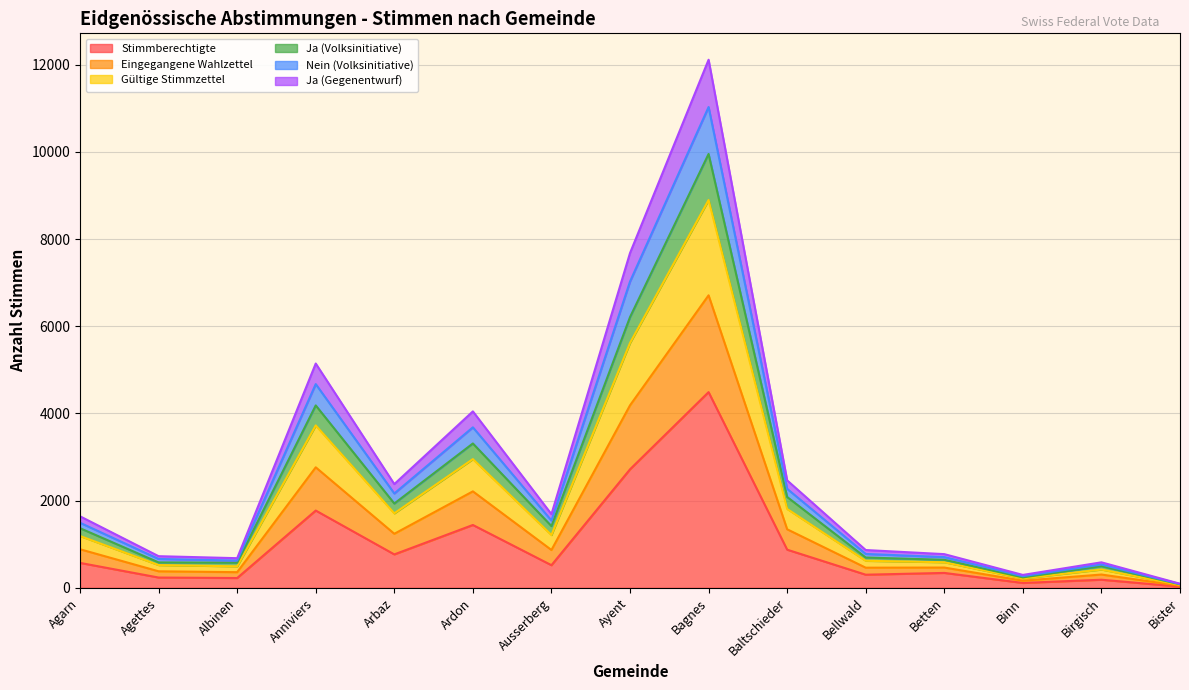

Which category has the highest value in the Stimmberechtigte series?

Bagnes